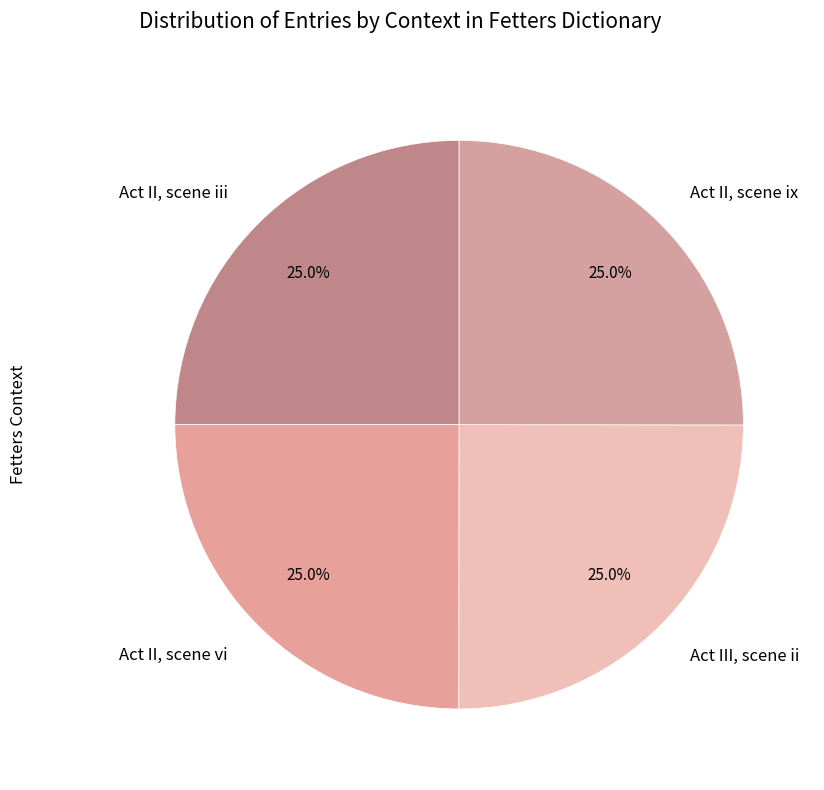

To the nearest percent, what percentage of the pie is Act II, scene iii?

25%